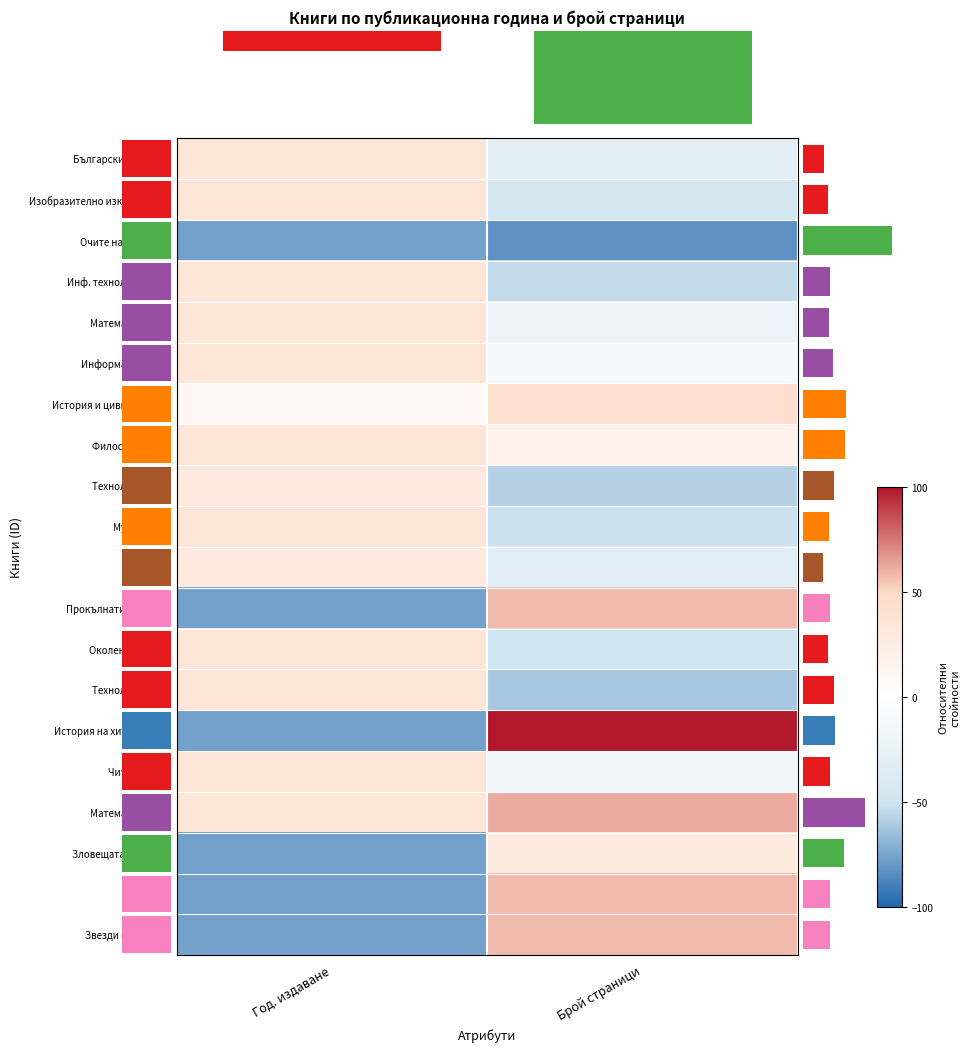

What is the highest value of the Информатика 8кл series?

35.0